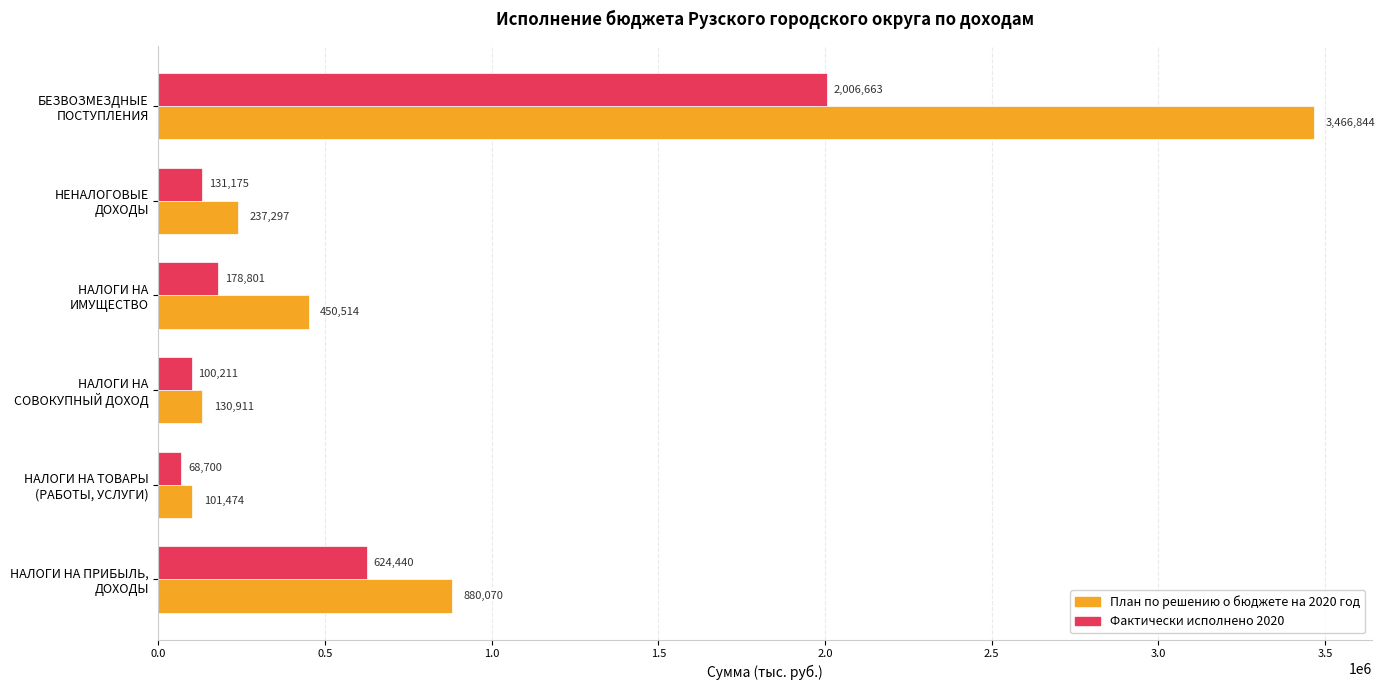

Rank the series by their maximum value, from lowest to highest.

Фактически исполнено 2020, План по решению о бюджете на 2020 год